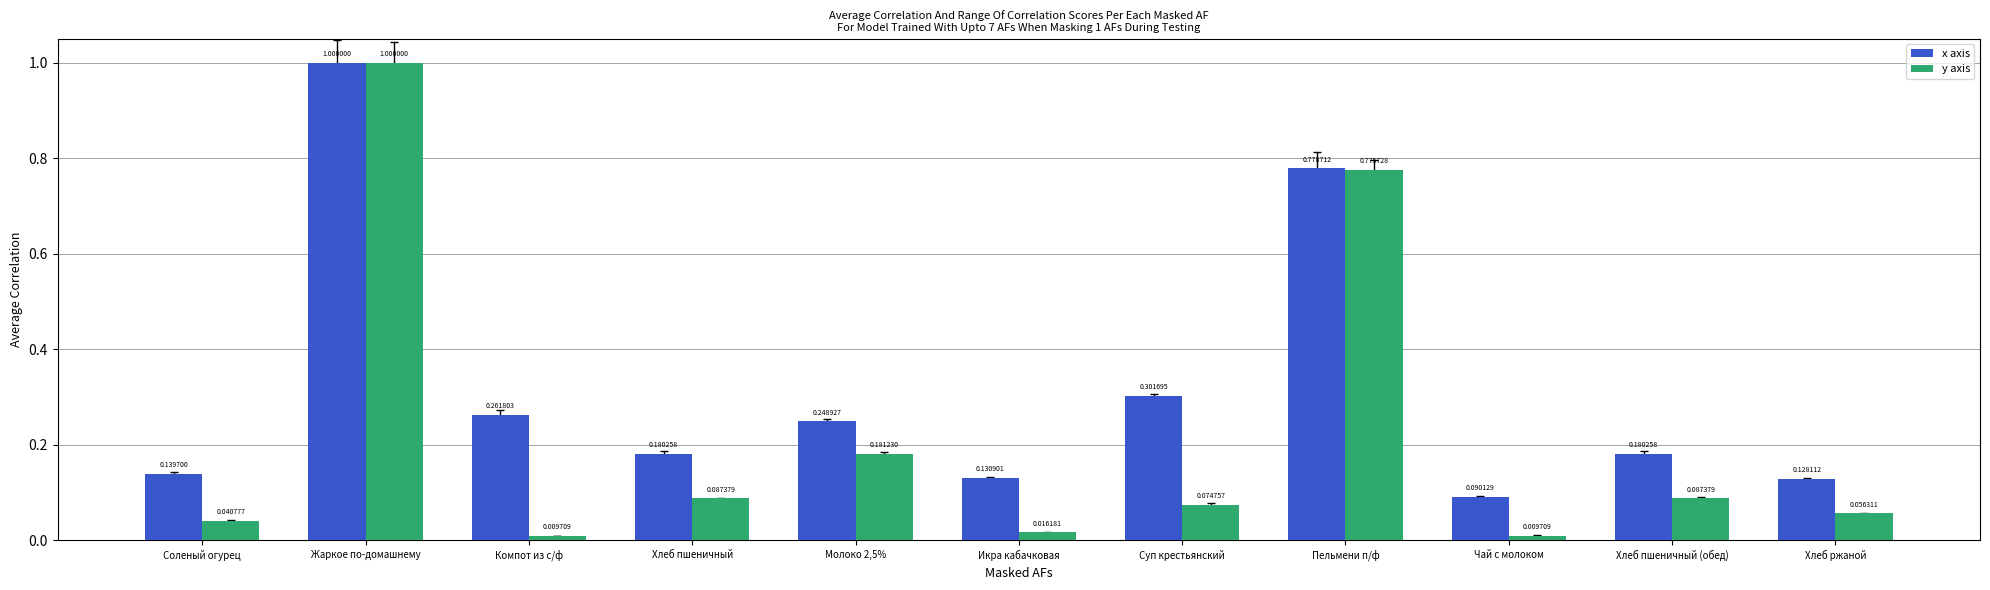

Where is x axis nearest to the value 0?

Чай с молоком